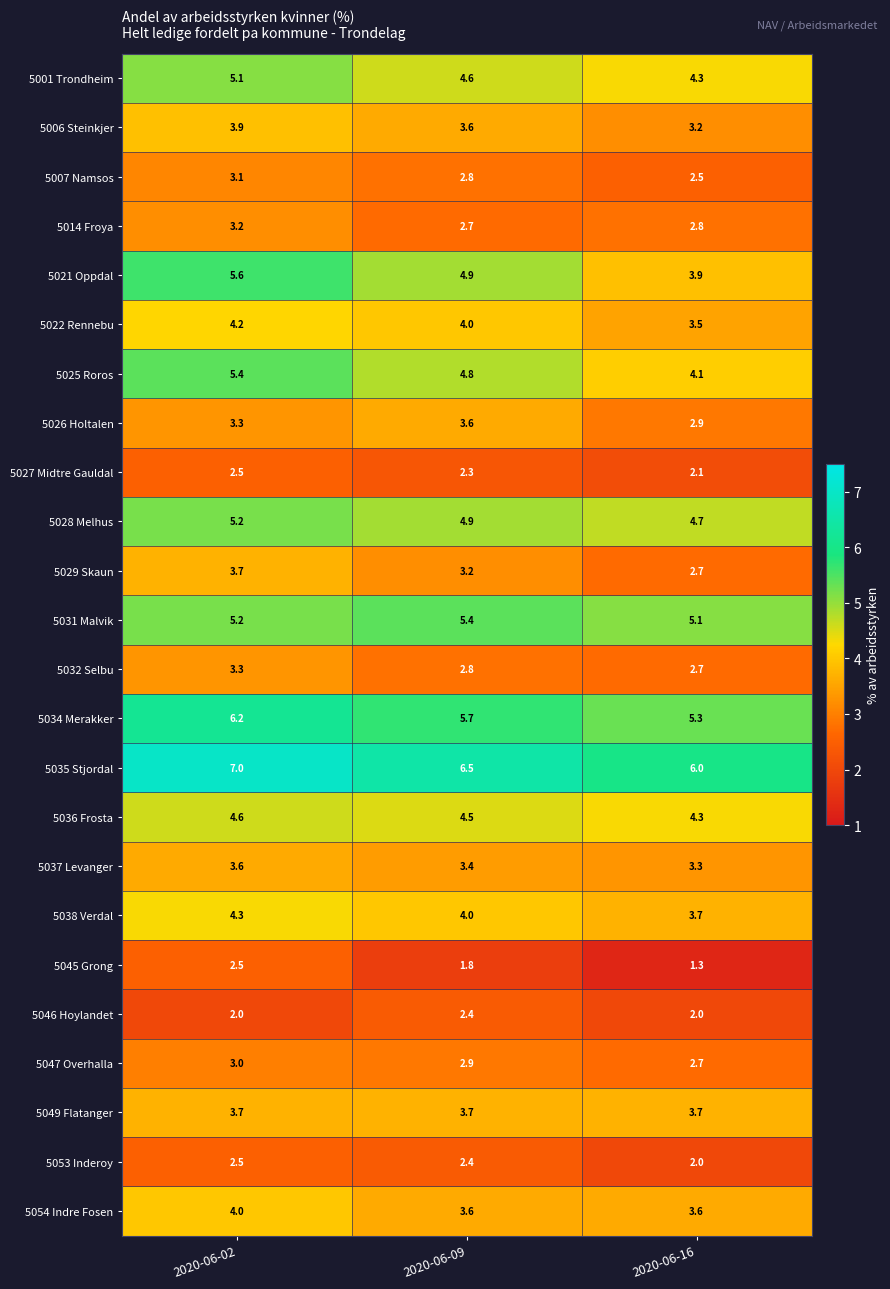

At which category is the sum across all series the highest?

2020-06-02